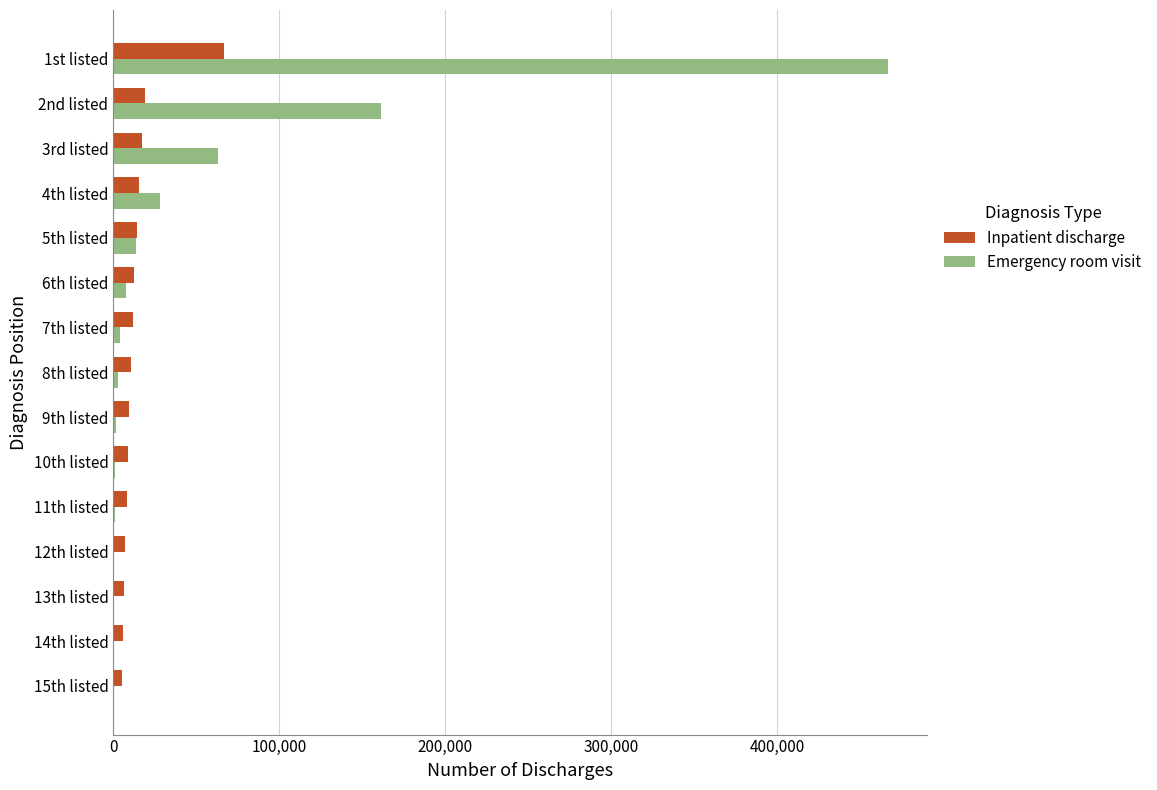

How many data points does each series have?

15